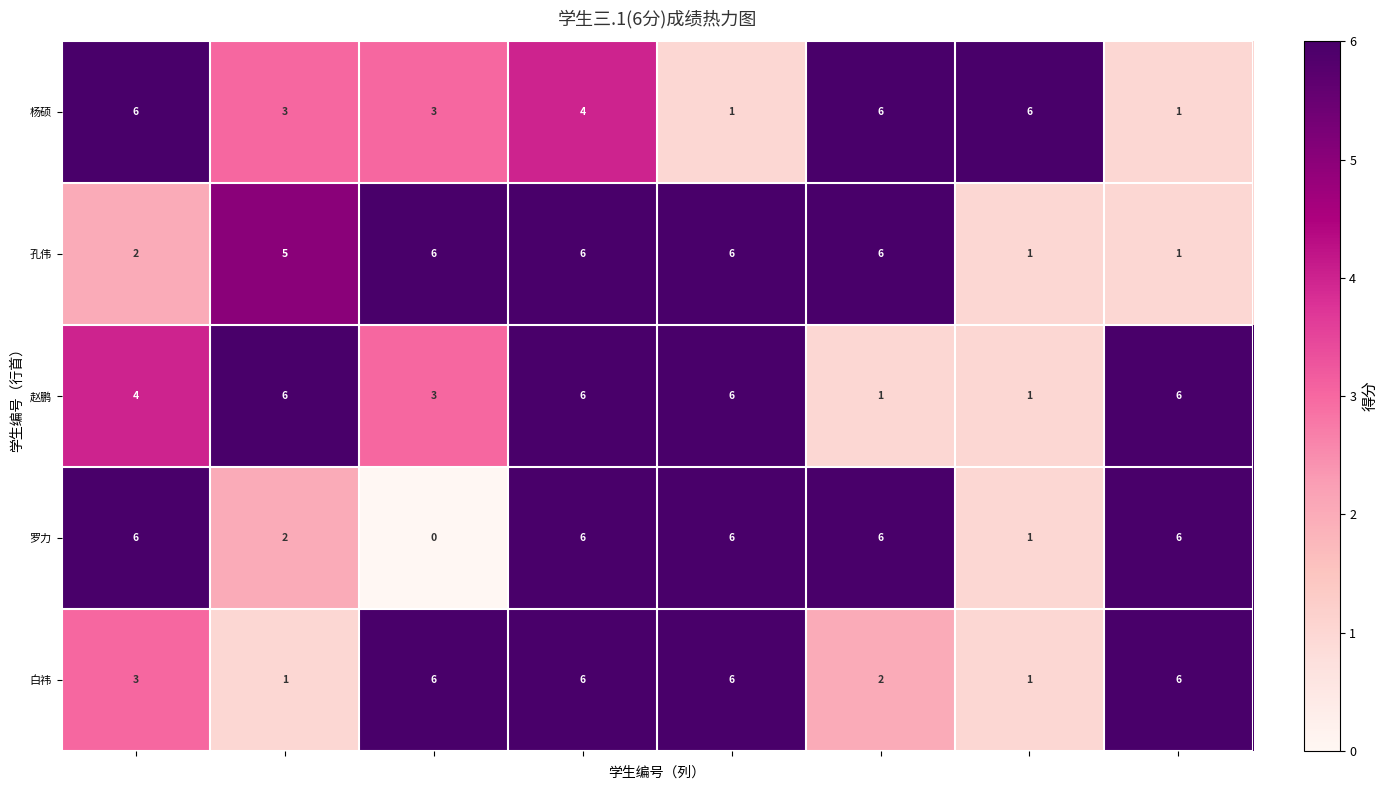

Count the number of categories in the chart.

8